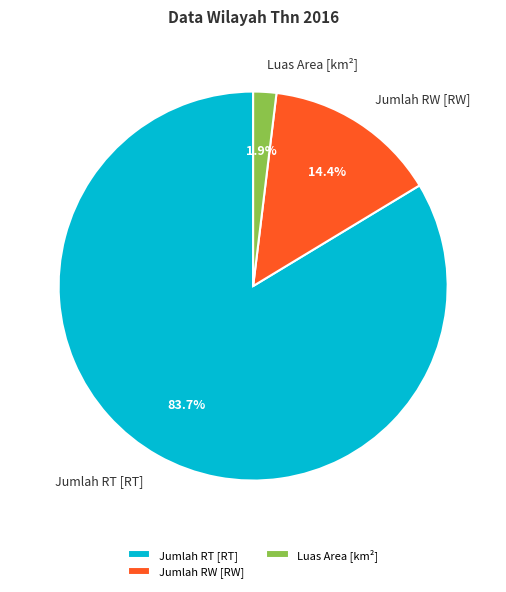

Count the number of slices in the pie.

3